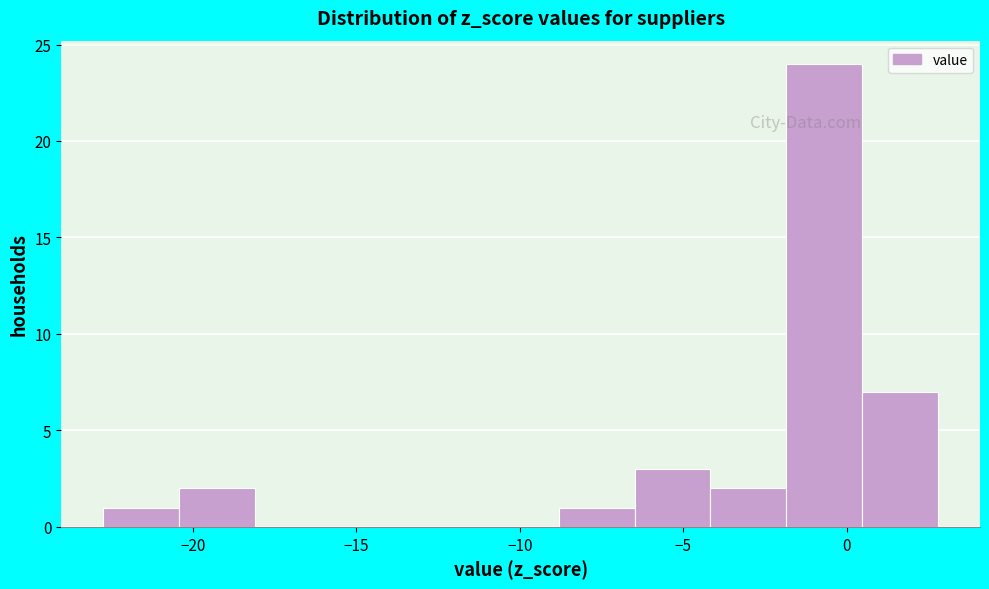

Reading left to right, list every bar in this chart as the range it spans on the x-axis followed by its height. Neither the bar edges nor the heights are printed on the chart, so give them approximately, as read against the axes.

-23.0 to -20.5: 1
-20.5 to -18.0: 2
-18.0 to -16.0: 0
-16.0 to -13.5: 0
-13.5 to -11.0: 0
-11.0 to -9.0: 0
-9.0 to -6.5: 1
-6.5 to -4.0: 3
-4.0 to -2.0: 2
-2.0 to 0.5: 24
0.5 to 3.0: 7